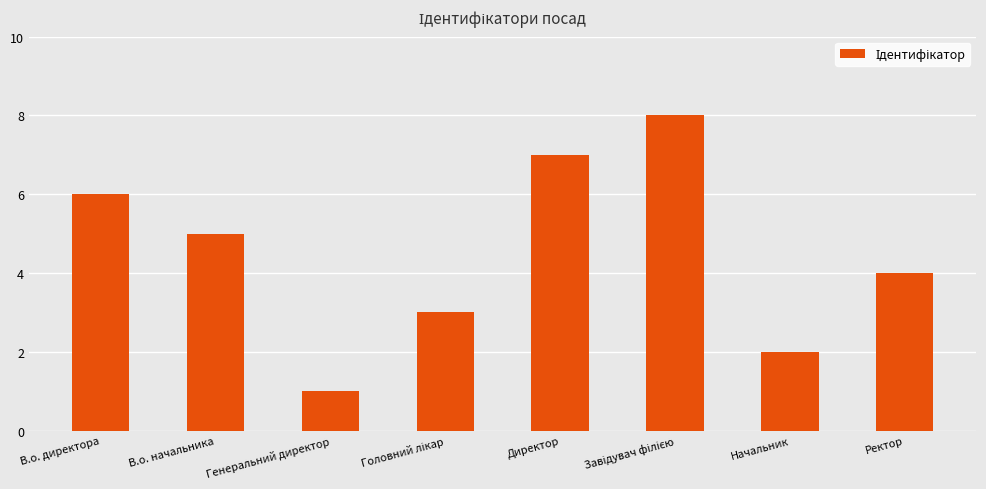

What is the difference between the values at Ректор and Директор?

3